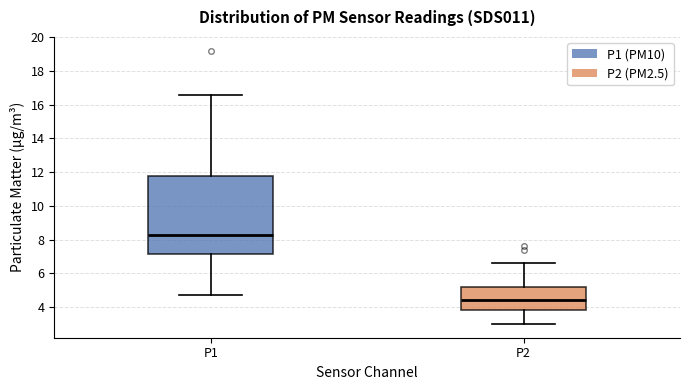

Where does the upper whisker of the box for P1 end on the y-axis? The values are not printed on the chart, so give them approximately, as read against the axis.

16.6